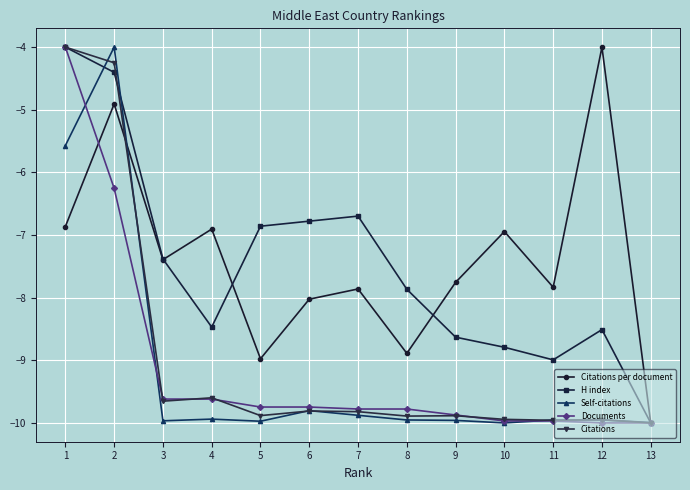

What is the maximum value for Citations per document?

-4.0